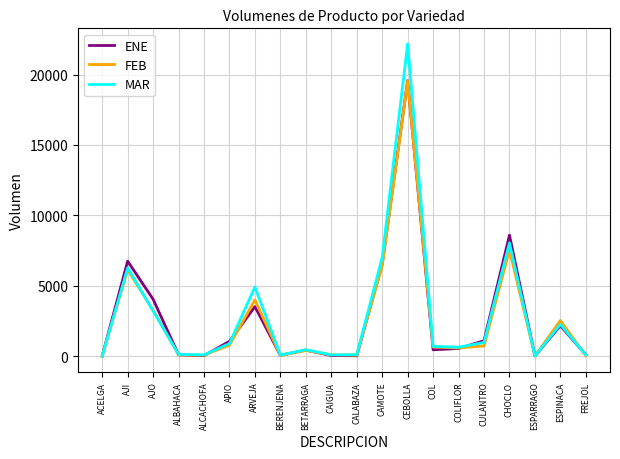

True or false: MAR and ENE intersect in this chart.

True